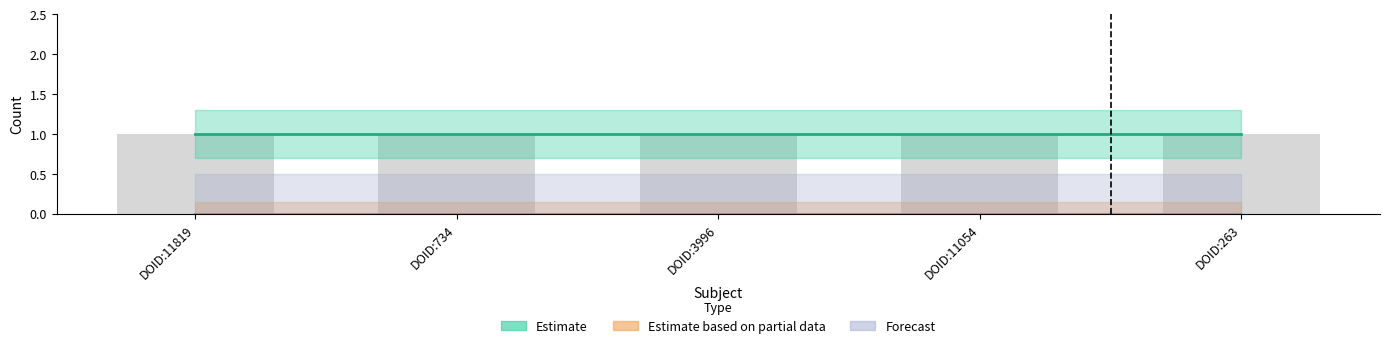

At how many categories does at least one series exceed 0?

5